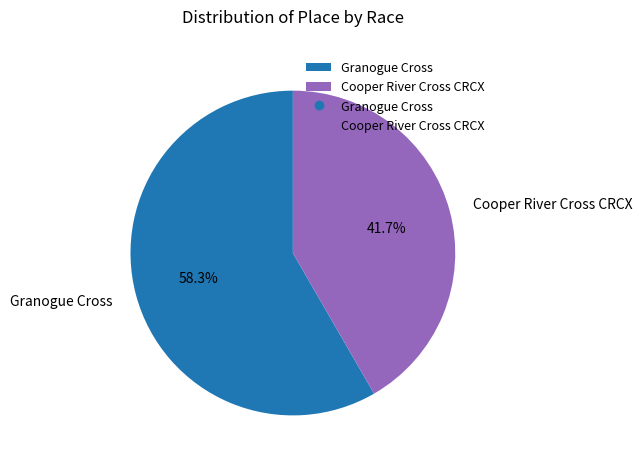

Rank the categories by value from lowest to highest.

Cooper River Cross CRCX, Granogue Cross